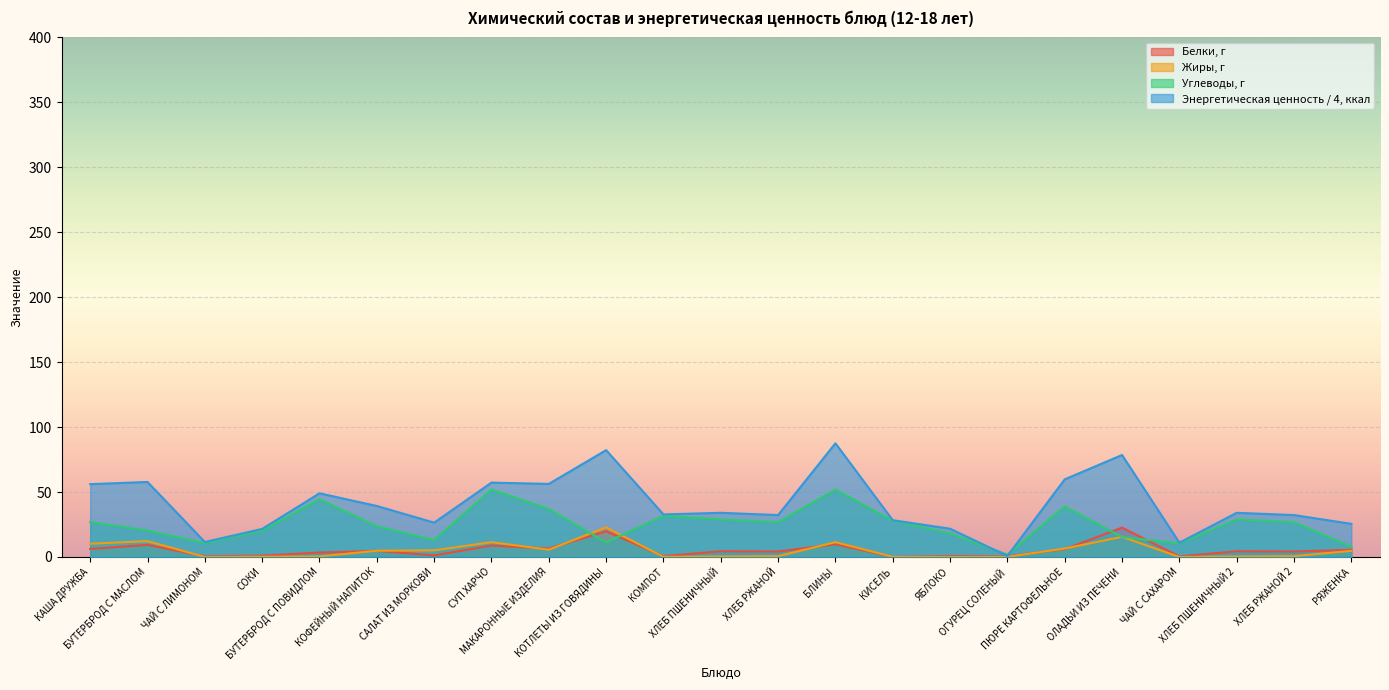

What position from the right is ПЮРЕ КАРТОФЕЛЬНОЕ?

6